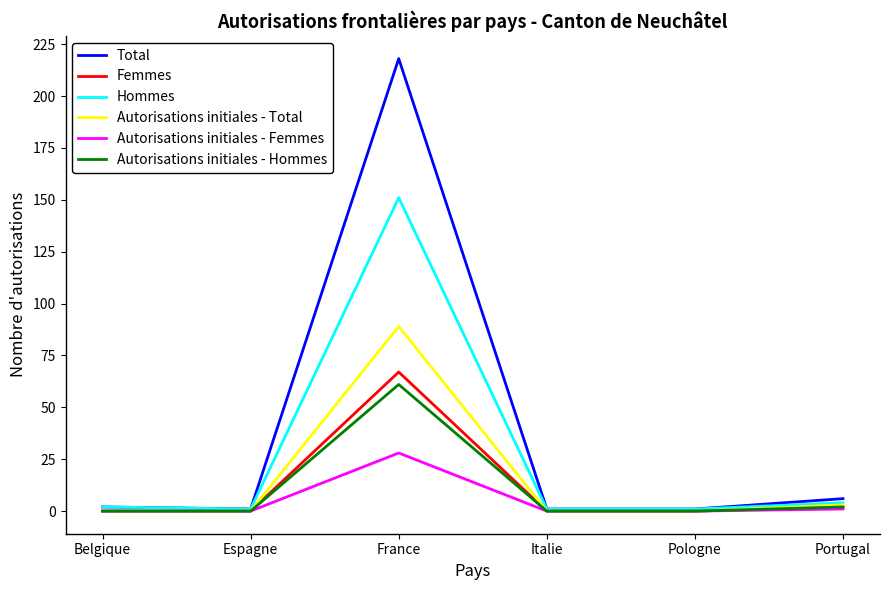

Which series has the largest total across all categories?

Total